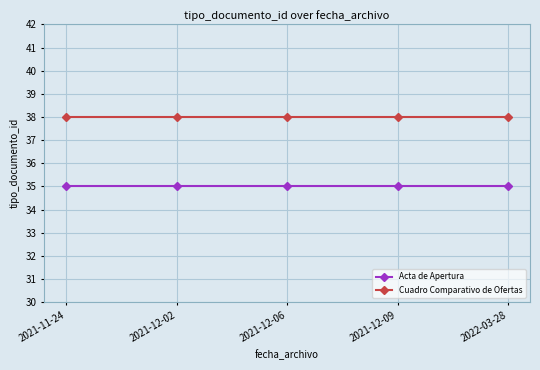

What is the difference between the highest and lowest values at 2022-03-28?

3